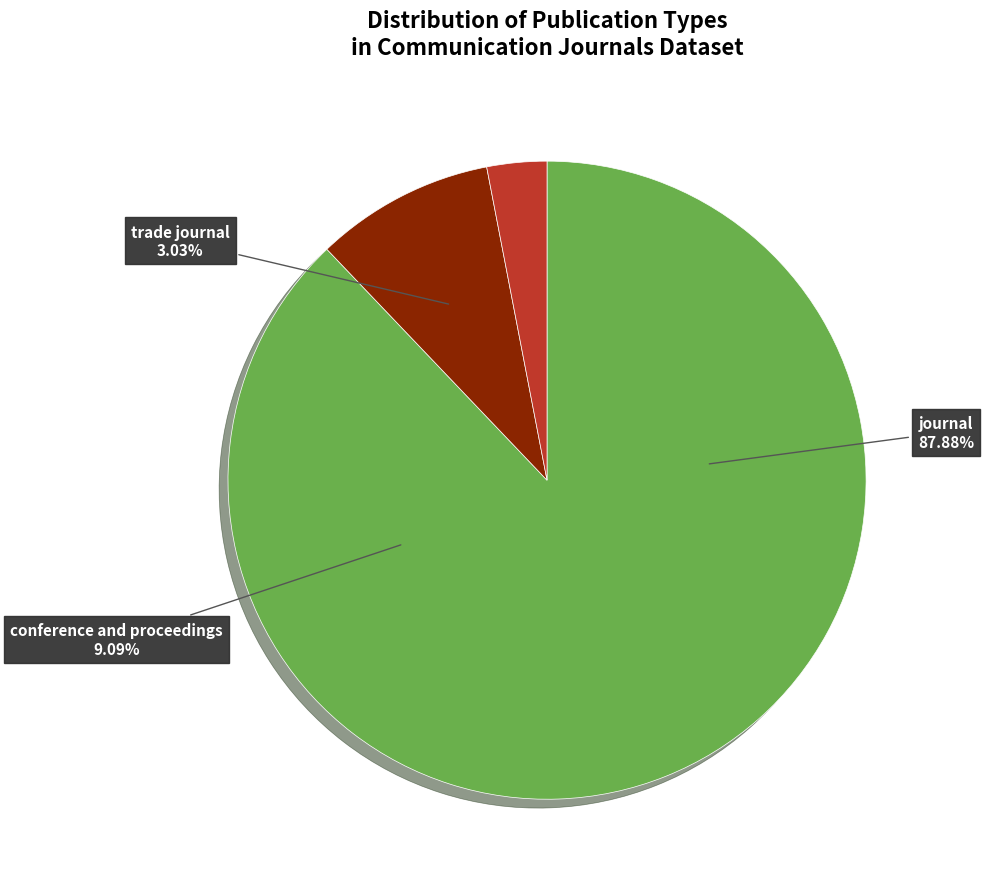

What portion of the pie excludes journal?

12.1%